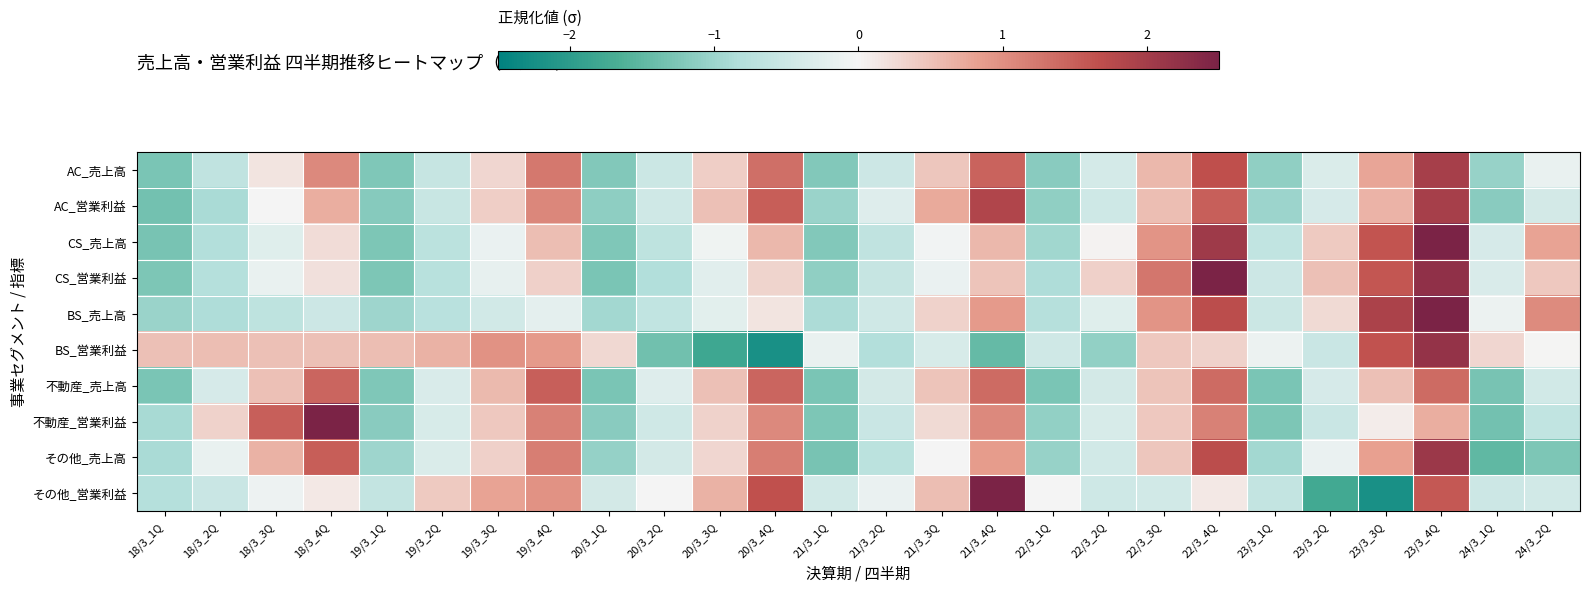

At which category is the sum across all series the highest?

23/3_4Q